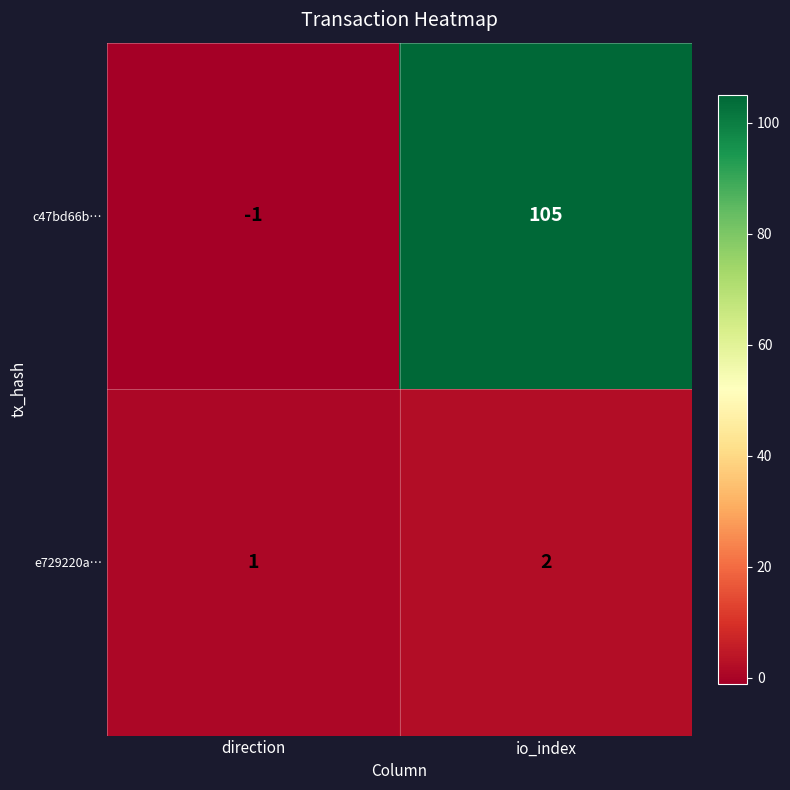

What is the difference between the highest and lowest values at io_index?

103